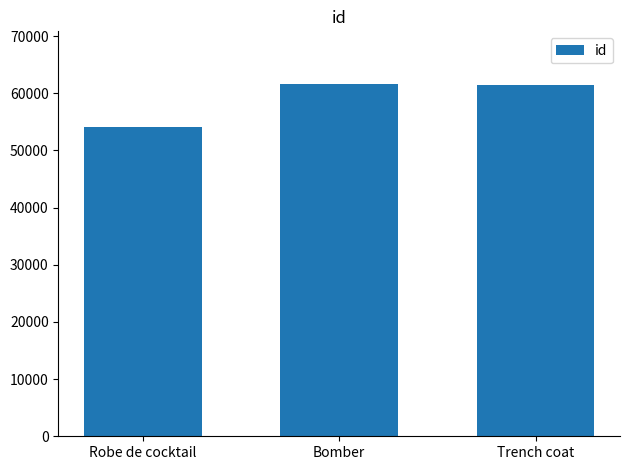

Does the chart contain any negative values?

No